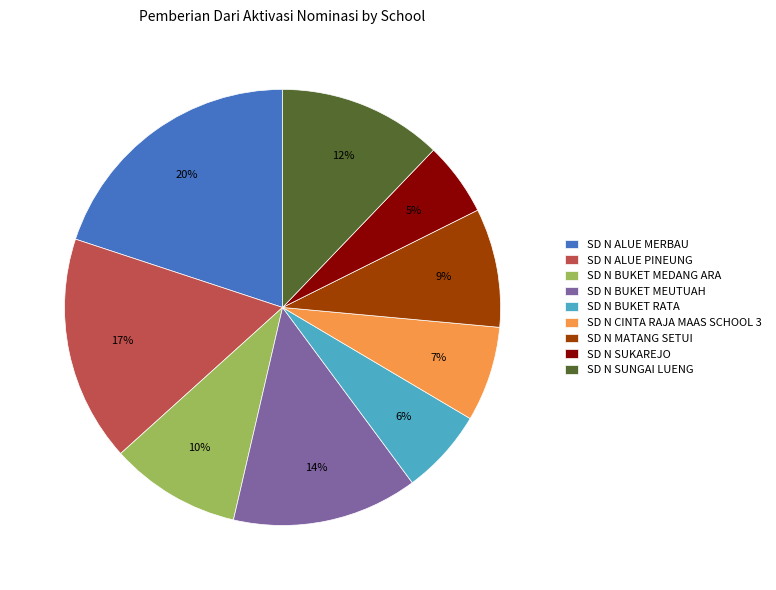

Which category has the biggest portion of the pie?

SD N ALUE MERBAU